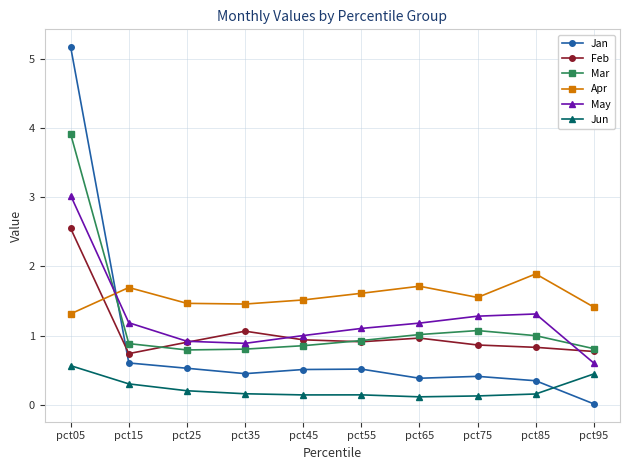

At which category does the chart reach its peak across all series?

pct05